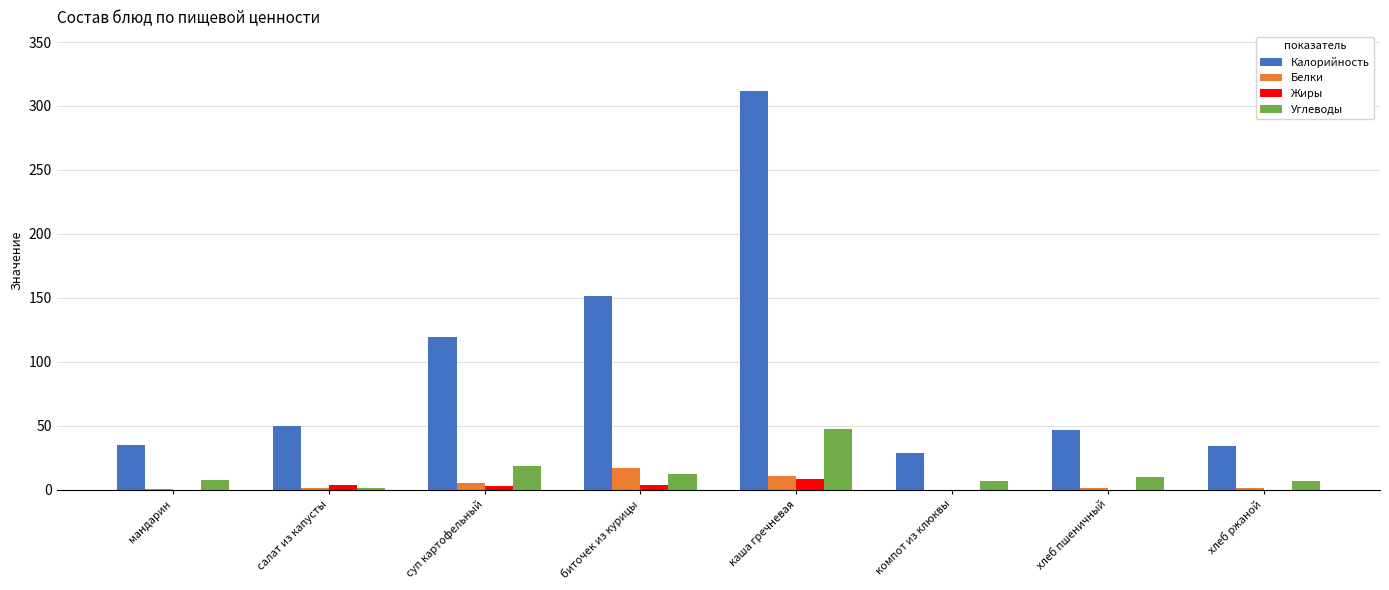

At which category is the sum across all series the highest?

каша гречневая